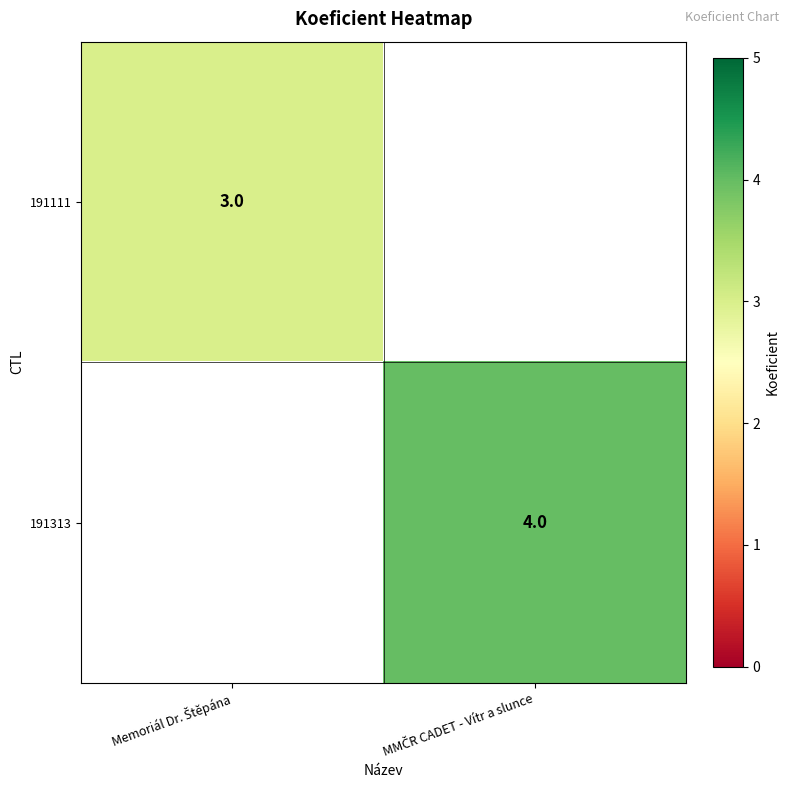

Which label corresponds to the largest value in the chart?

MMČR CADET - Vítr a slunce